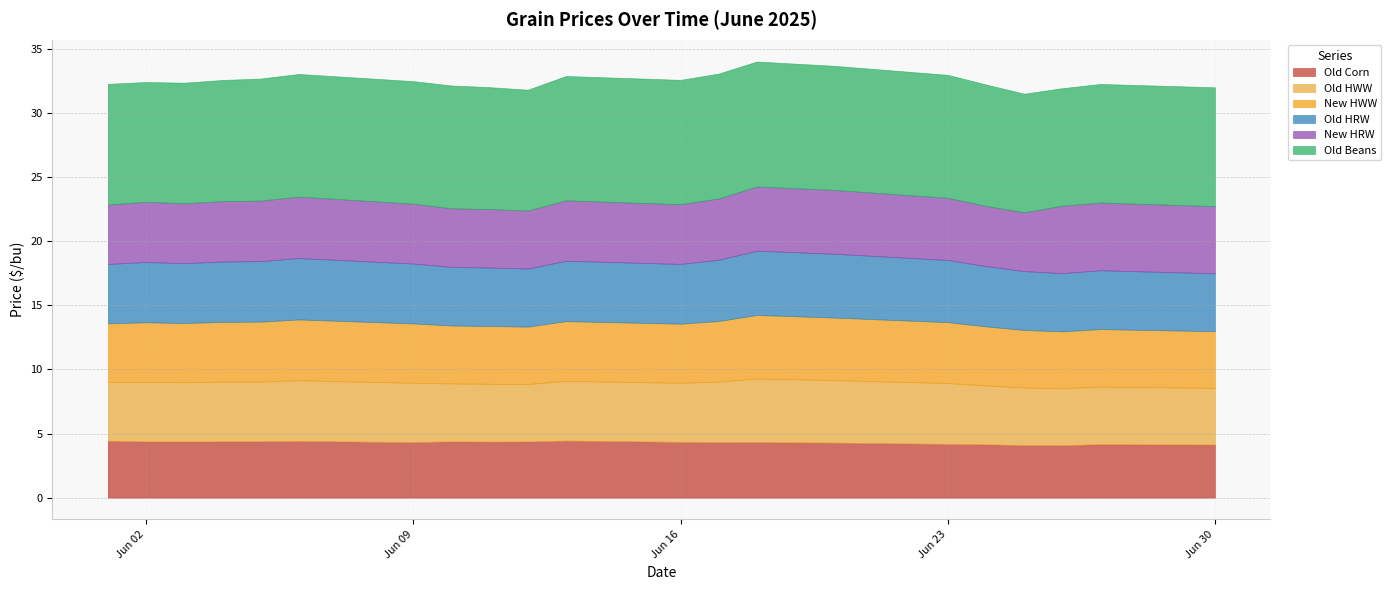

The value of Old HWW at 2025-06-10 is 4.5. True or false?

True